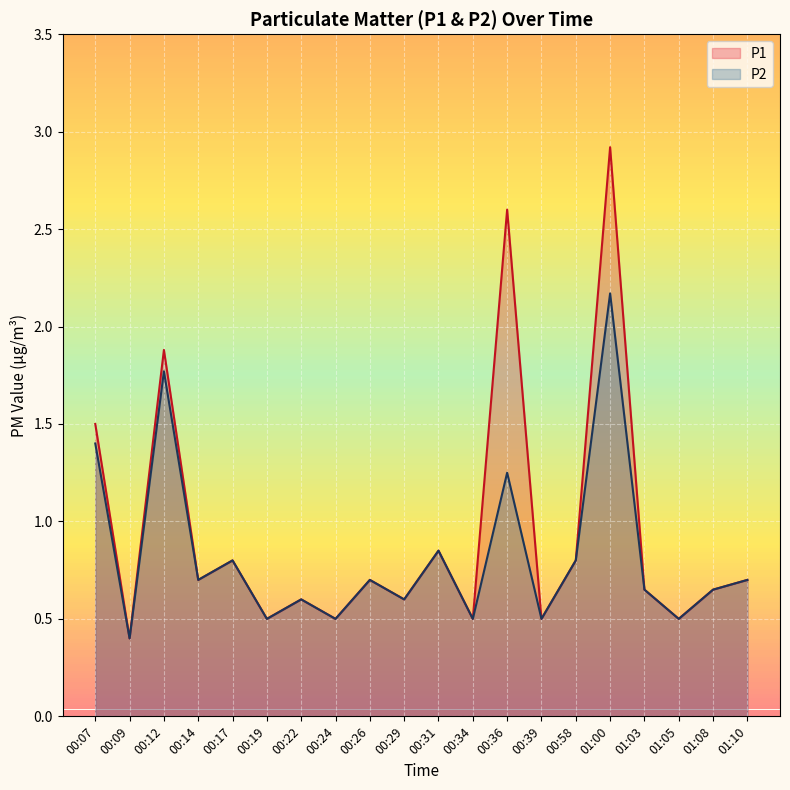

How many lines are shown in the chart?

2